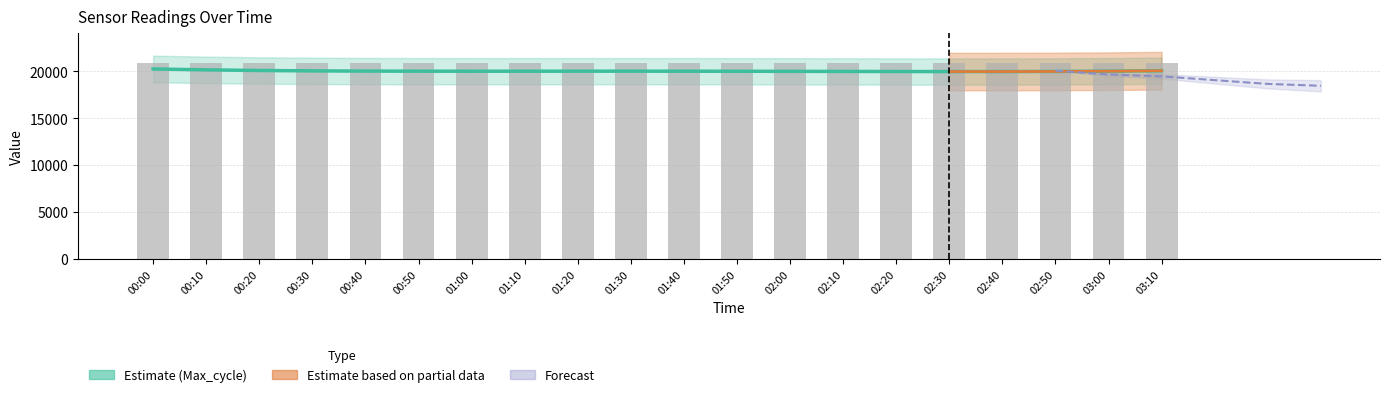

What is the value of the Samples (÷100) bar at the 15th from the left?

20890.9